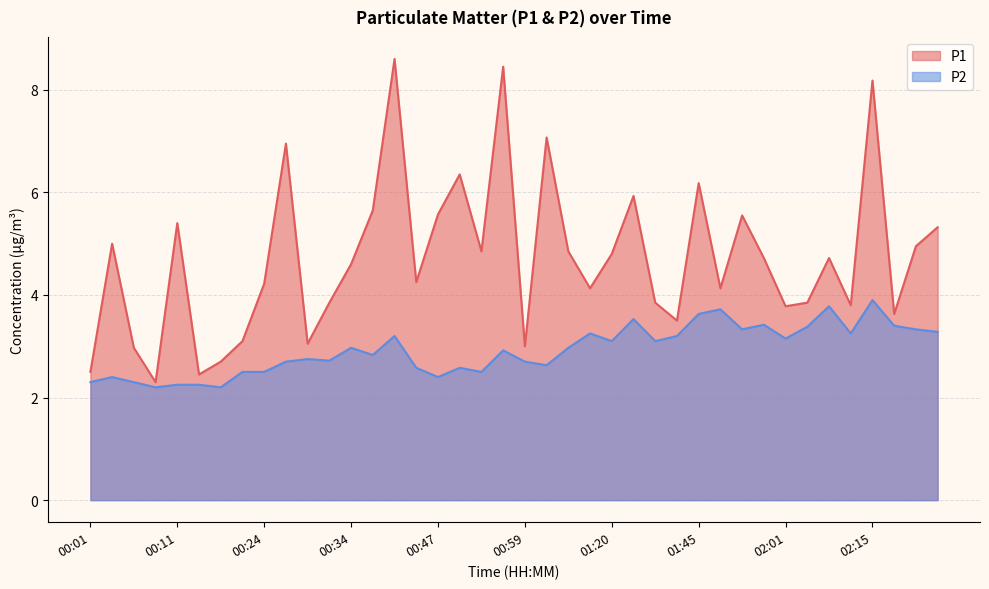

At which category does the chart reach its peak across all series?

00:39